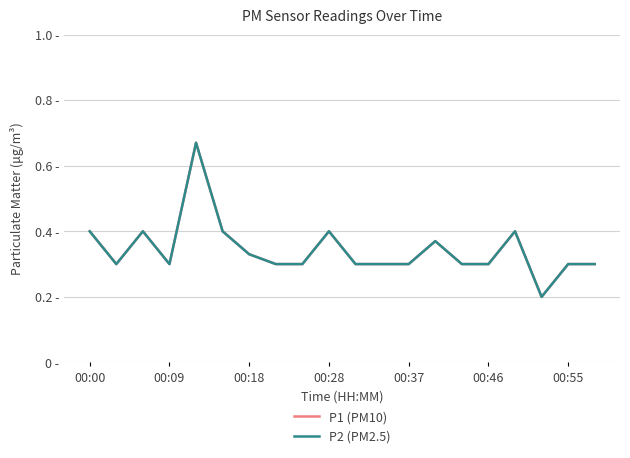

Does the chart display data point markers on the line(s)?

No